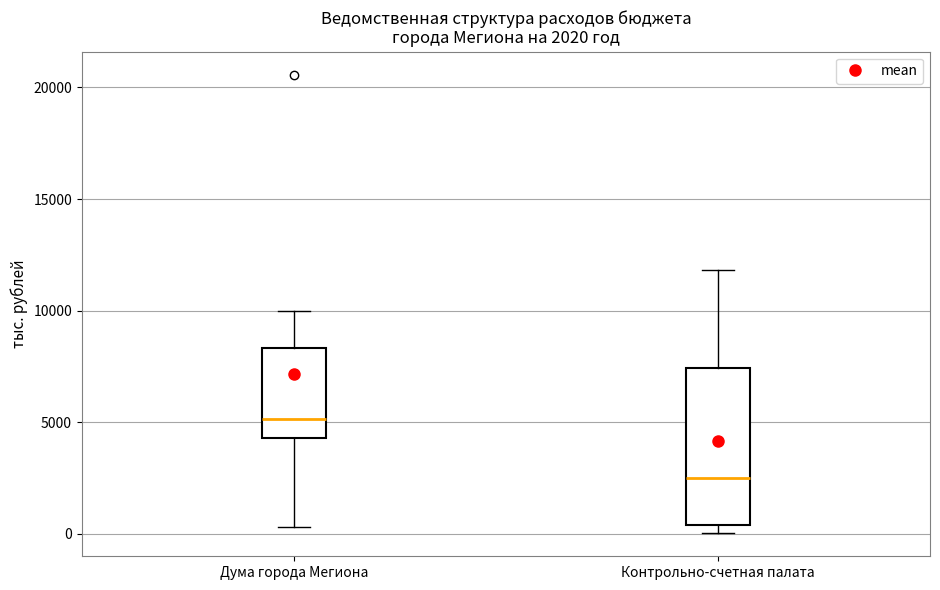

Which box's median line is the highest?

Дума города Мегиона